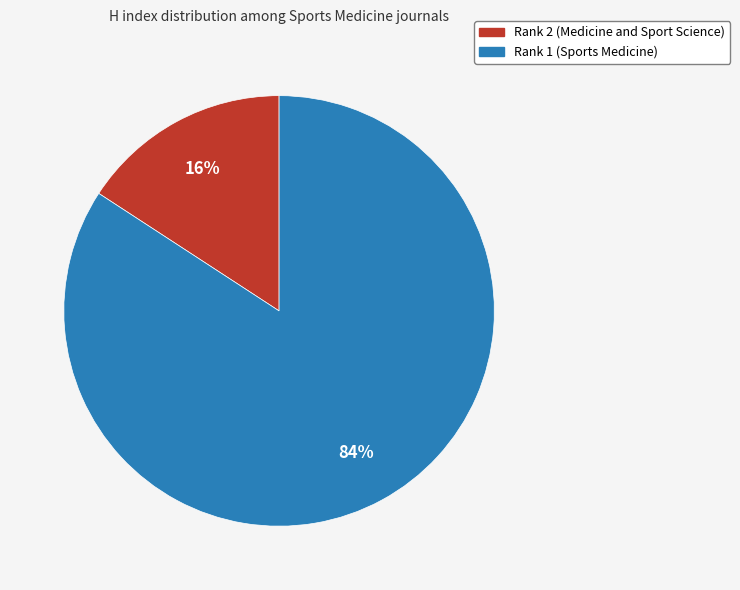

To the nearest percent, what portion does Rank 1 (Sports Medicine) represent?

84%